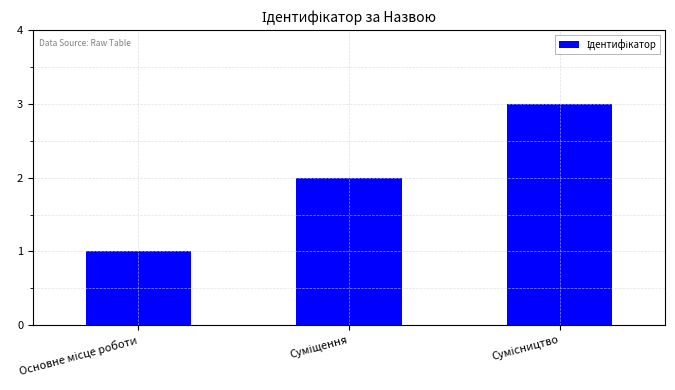

What is the maximum value shown in the chart?

3